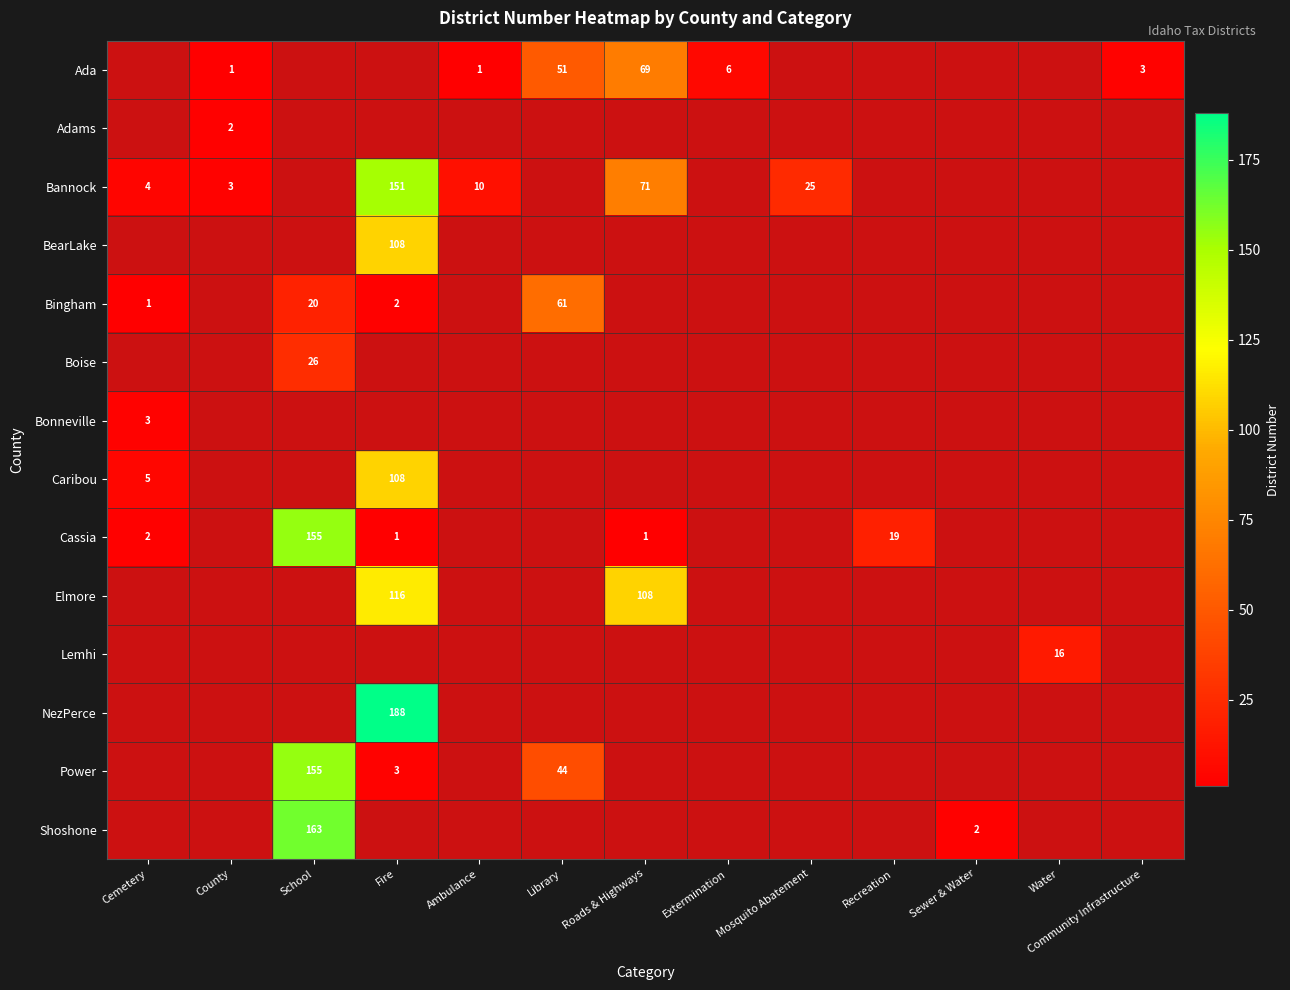

Rank the categories by Bonneville value from highest to lowest.

Cemetery, County, School, Fire, Ambulance, Library, Roads & Highways, Extermination, Mosquito Abatement, Recreation, Sewer & Water, Water, Community Infrastructure